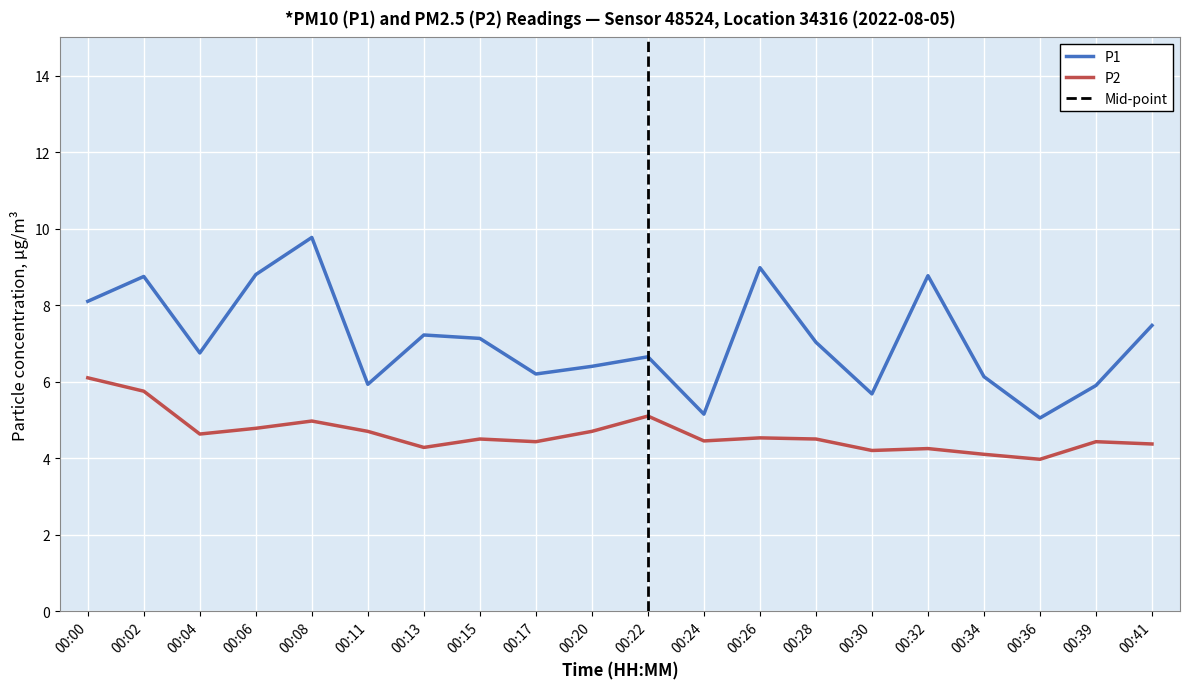

True or false: P1 has a value of 8.8 at 00:32.

True